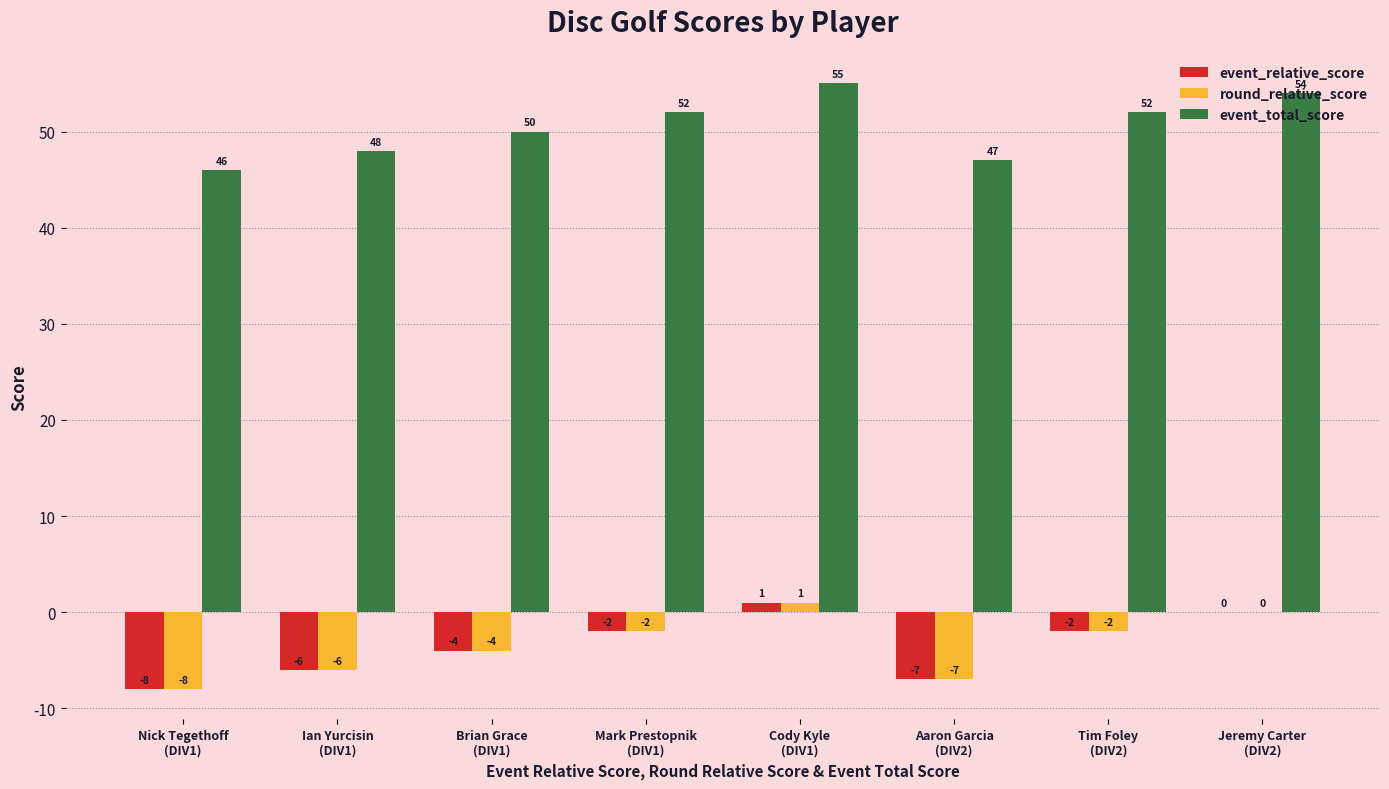

How many event_total_score values are between 48 and 54?

5